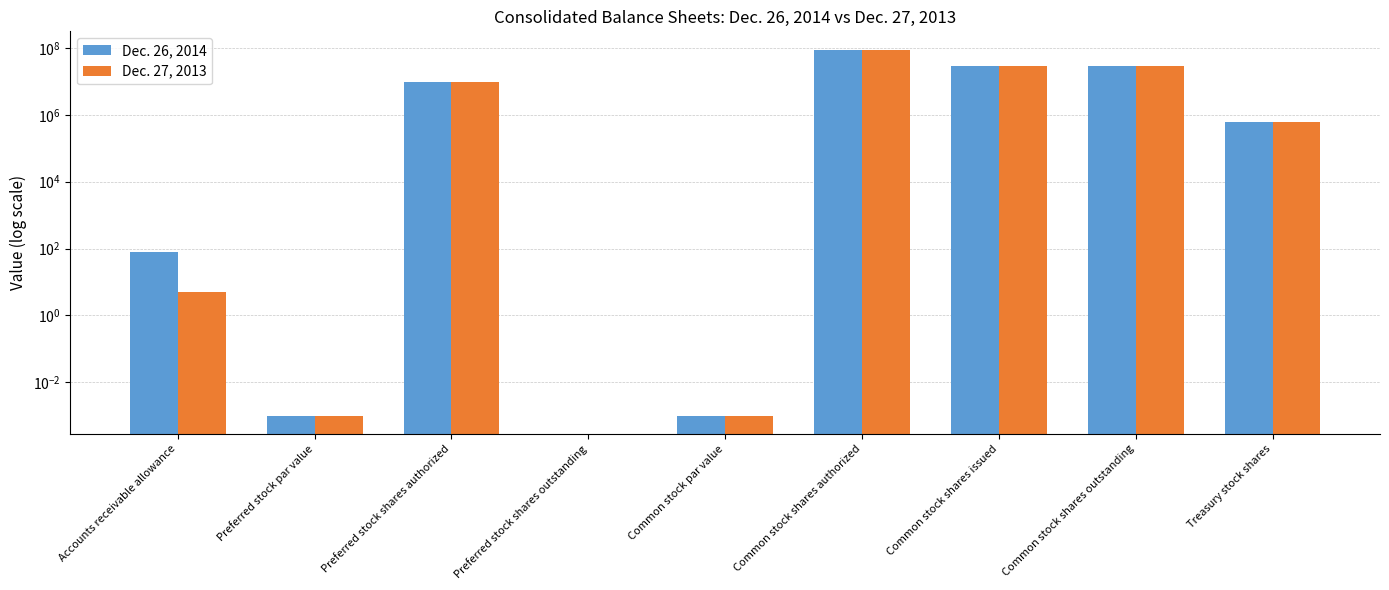

Which series has the largest total across all categories?

Dec. 26, 2014